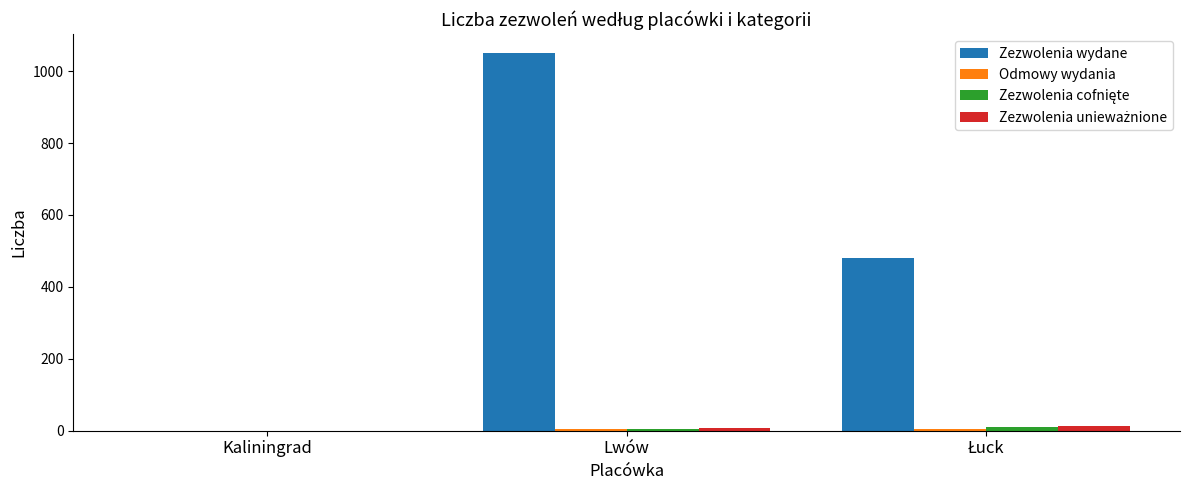

Which label corresponds to the largest value in the chart?

Lwów